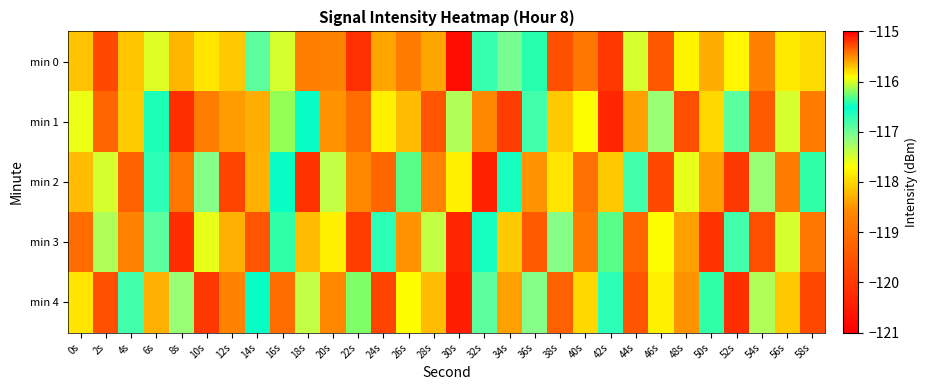

What is the smallest value displayed?

-120.7